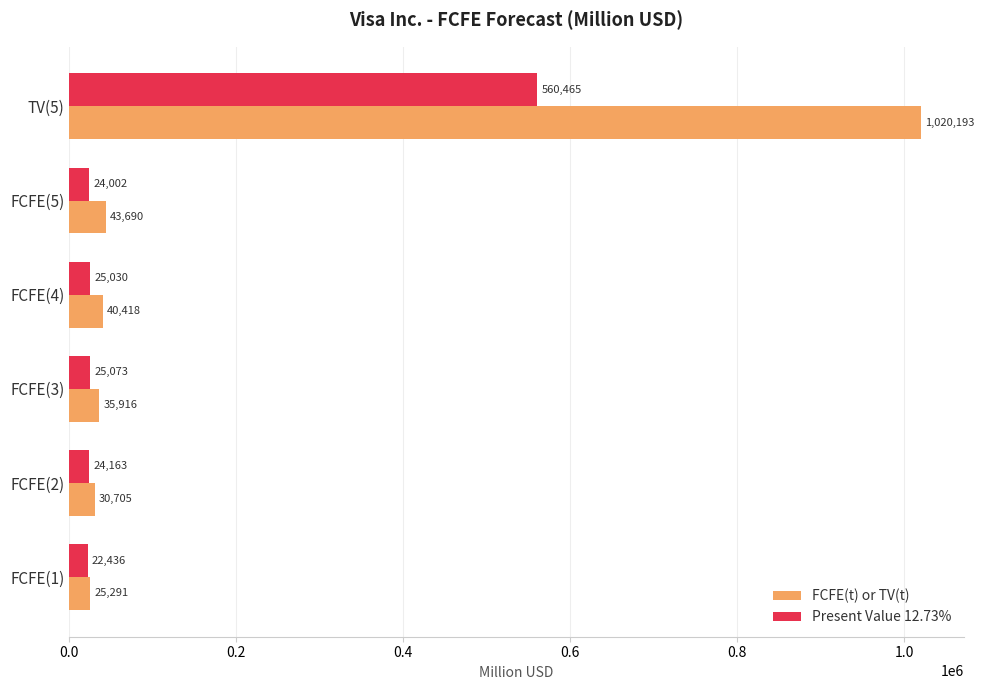

Between FCFE(3) and TV(5), which series saw the biggest shift?

FCFE(t) or TV(t)